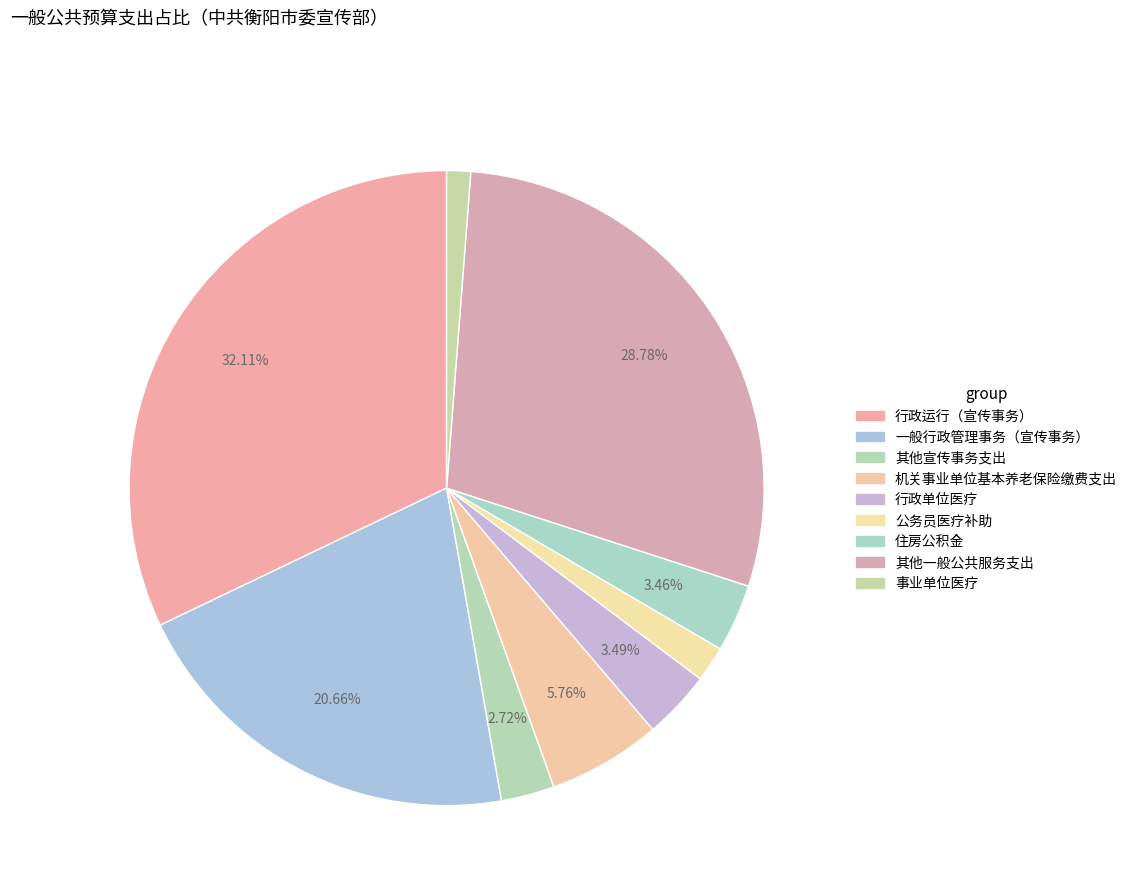

To the nearest percent, what is the difference between the 行政运行（宣传事务） and 公务员医疗补助 slice percentages?

30%